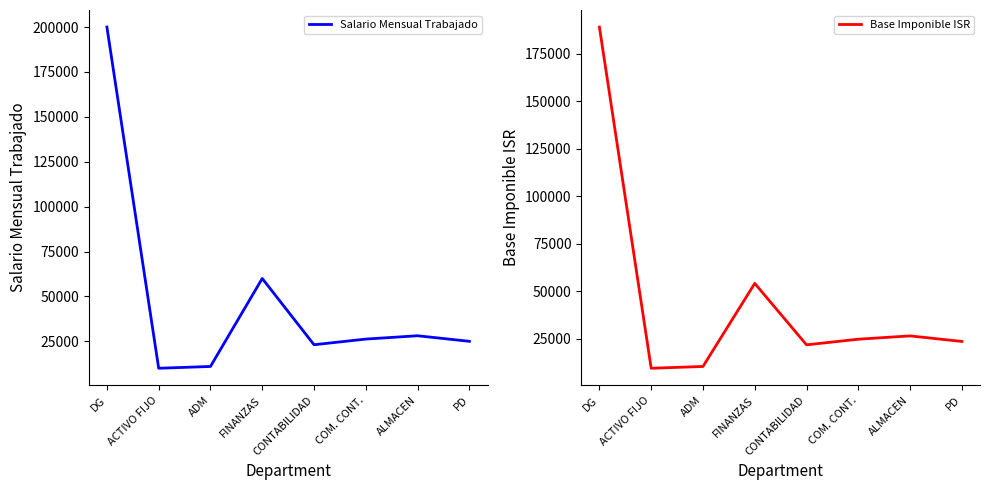

What is the maximum value shown in the chart?

200000